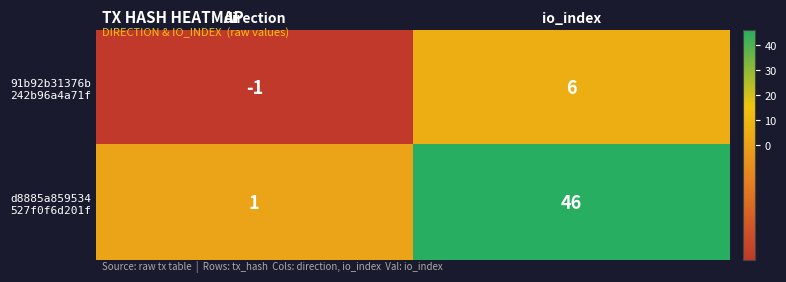

What is the spread (max minus min) of values at io_index?

40